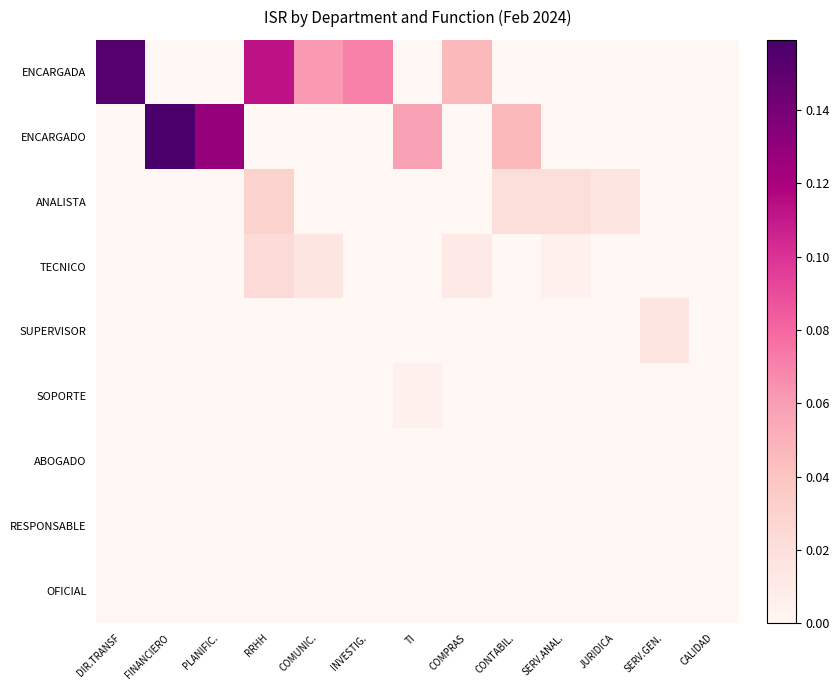

Reading right to left, extract all data points from this chart.

ENCARGADA: CALIDAD=0.0	SERV.GEN.=0.0	JURIDICA=0.0	SERV.ANAL.=0.0	CONTABIL.=0.0	COMPRAS=0.0	TI=0.0	INVESTIG.=0.1	COMUNIC.=0.1	RRHH=0.1	PLANIFIC.=0.0	FINANCIERO=0.0	DIR.TRANSF=0.2
ENCARGADO: CALIDAD=0.0	SERV.GEN.=0.0	JURIDICA=0.0	SERV.ANAL.=0.0	CONTABIL.=0.0	COMPRAS=0.0	TI=0.1	INVESTIG.=0.0	COMUNIC.=0.0	RRHH=0.0	PLANIFIC.=0.1	FINANCIERO=0.2	DIR.TRANSF=0.0
ANALISTA: CALIDAD=0.0	SERV.GEN.=0.0	JURIDICA=0.0	SERV.ANAL.=0.0	CONTABIL.=0.0	COMPRAS=0.0	TI=0.0	INVESTIG.=0.0	COMUNIC.=0.0	RRHH=0.0	PLANIFIC.=0.0	FINANCIERO=0.0	DIR.TRANSF=0.0
TECNICO: CALIDAD=0.0	SERV.GEN.=0.0	JURIDICA=0.0	SERV.ANAL.=0.0	CONTABIL.=0.0	COMPRAS=0.0	TI=0.0	INVESTIG.=0.0	COMUNIC.=0.0	RRHH=0.0	PLANIFIC.=0.0	FINANCIERO=0.0	DIR.TRANSF=0.0
SUPERVISOR: CALIDAD=0.0	SERV.GEN.=0.0	JURIDICA=0.0	SERV.ANAL.=0.0	CONTABIL.=0.0	COMPRAS=0.0	TI=0.0	INVESTIG.=0.0	COMUNIC.=0.0	RRHH=0.0	PLANIFIC.=0.0	FINANCIERO=0.0	DIR.TRANSF=0.0
SOPORTE: CALIDAD=0.0	SERV.GEN.=0.0	JURIDICA=0.0	SERV.ANAL.=0.0	CONTABIL.=0.0	COMPRAS=0.0	TI=0.0	INVESTIG.=0.0	COMUNIC.=0.0	RRHH=0.0	PLANIFIC.=0.0	FINANCIERO=0.0	DIR.TRANSF=0.0
ABOGADO: CALIDAD=0.0	SERV.GEN.=0.0	JURIDICA=0.0	SERV.ANAL.=0.0	CONTABIL.=0.0	COMPRAS=0.0	TI=0.0	INVESTIG.=0.0	COMUNIC.=0.0	RRHH=0.0	PLANIFIC.=0.0	FINANCIERO=0.0	DIR.TRANSF=0.0
RESPONSABLE: CALIDAD=0.0	SERV.GEN.=0.0	JURIDICA=0.0	SERV.ANAL.=0.0	CONTABIL.=0.0	COMPRAS=0.0	TI=0.0	INVESTIG.=0.0	COMUNIC.=0.0	RRHH=0.0	PLANIFIC.=0.0	FINANCIERO=0.0	DIR.TRANSF=0.0
OFICIAL: CALIDAD=0.0	SERV.GEN.=0.0	JURIDICA=0.0	SERV.ANAL.=0.0	CONTABIL.=0.0	COMPRAS=0.0	TI=0.0	INVESTIG.=0.0	COMUNIC.=0.0	RRHH=0.0	PLANIFIC.=0.0	FINANCIERO=0.0	DIR.TRANSF=0.0